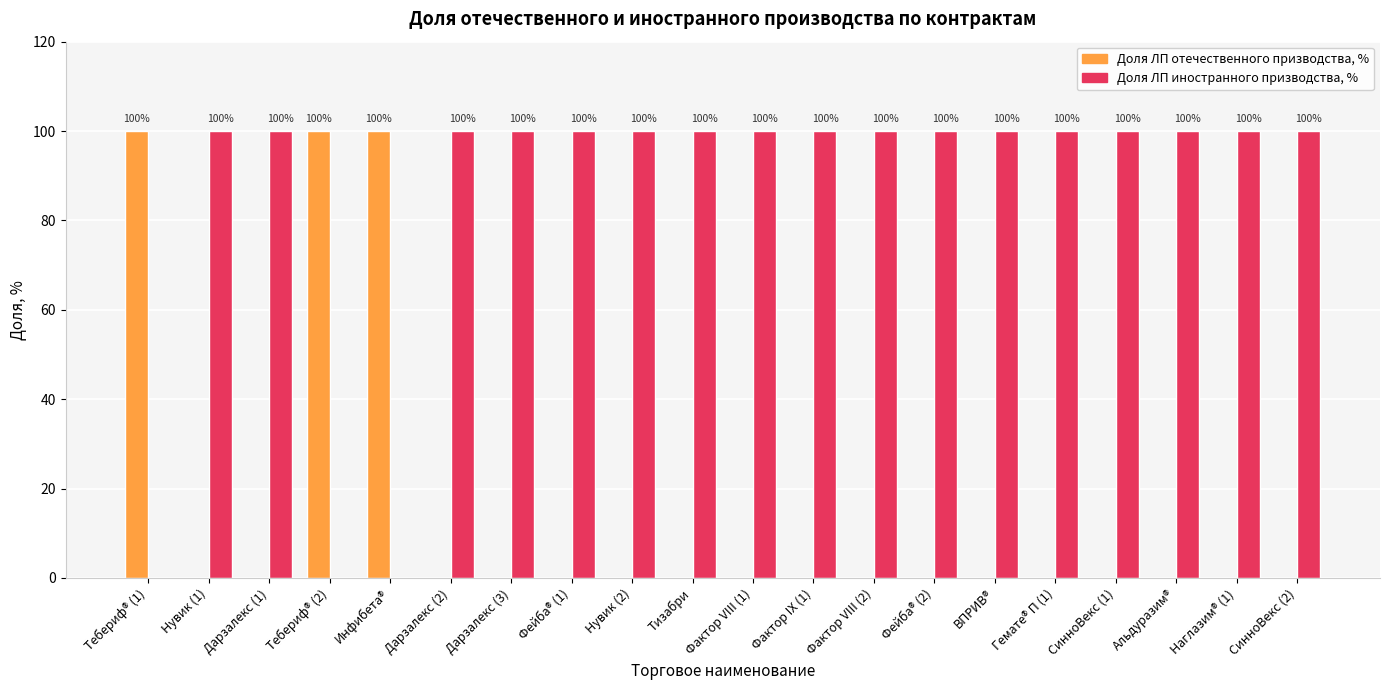

Read the Доля ЛП иностранного призводства, % value at СинноВекс (1), to the nearest 10.

100